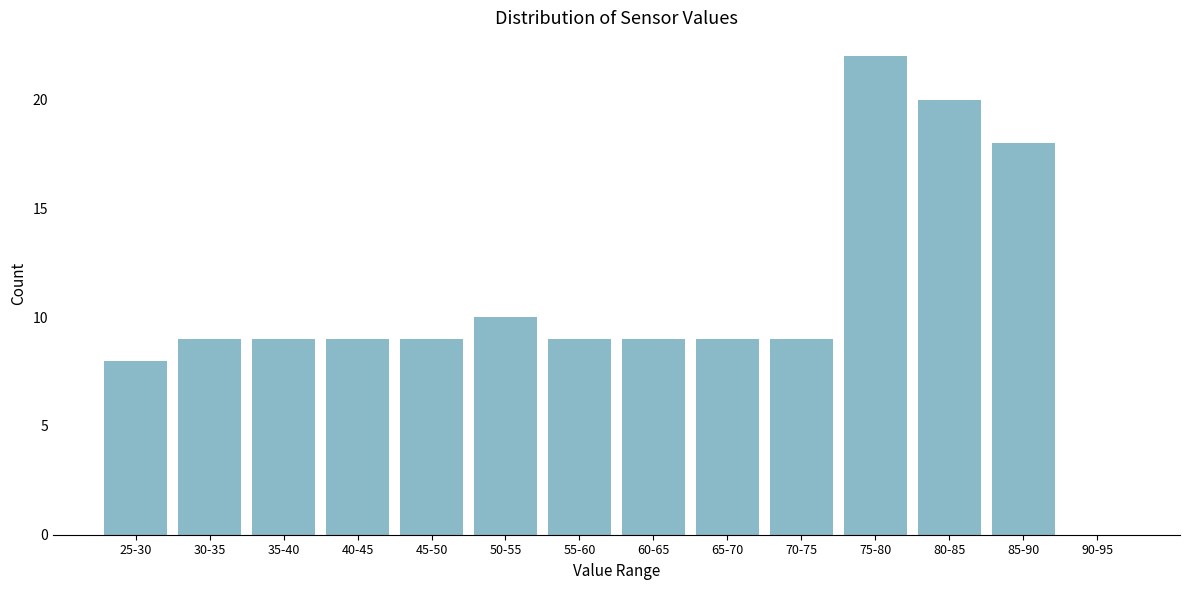

Reading left to right, extract all data points from this chart.

25-30=8	30-35=9	35-40=9	40-45=9	45-50=9	50-55=10	55-60=9	60-65=9	65-70=9	70-75=9	75-80=22	80-85=20	85-90=18	90-95=0